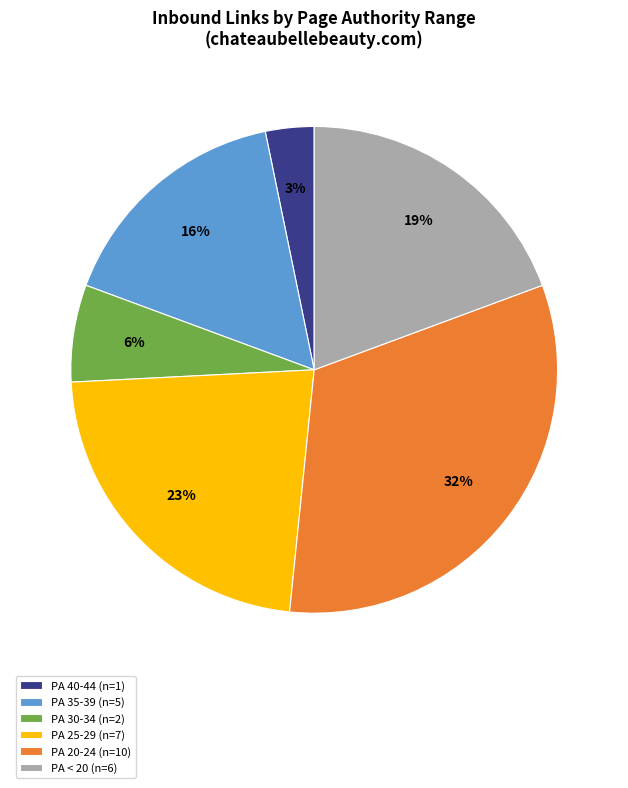

Which has a higher value, PA < 20 (n=6) or PA 40-44 (n=1)?

PA < 20 (n=6)